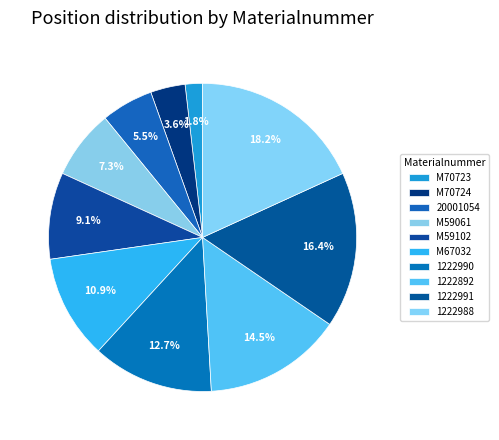

Which category has the biggest portion of the pie?

1222988